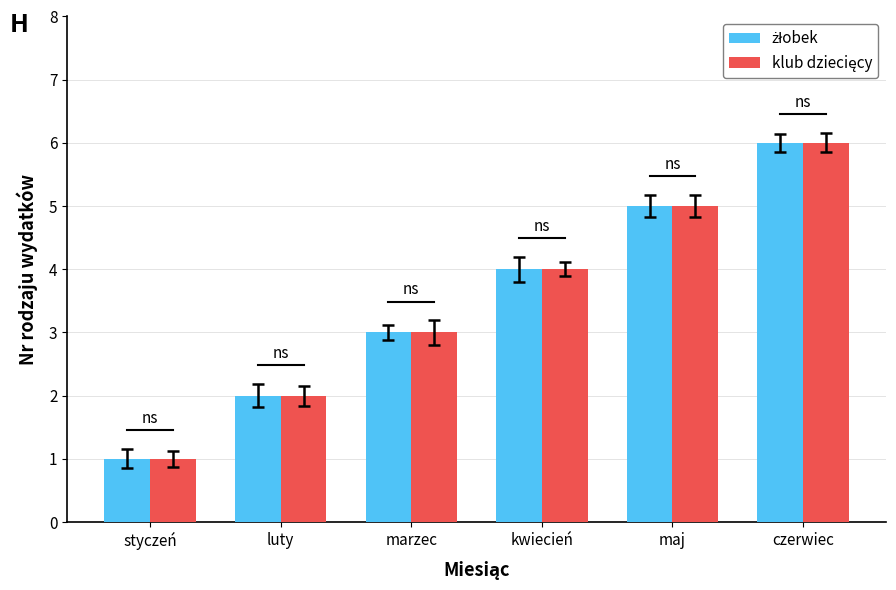

Count the number of categories in the chart.

6